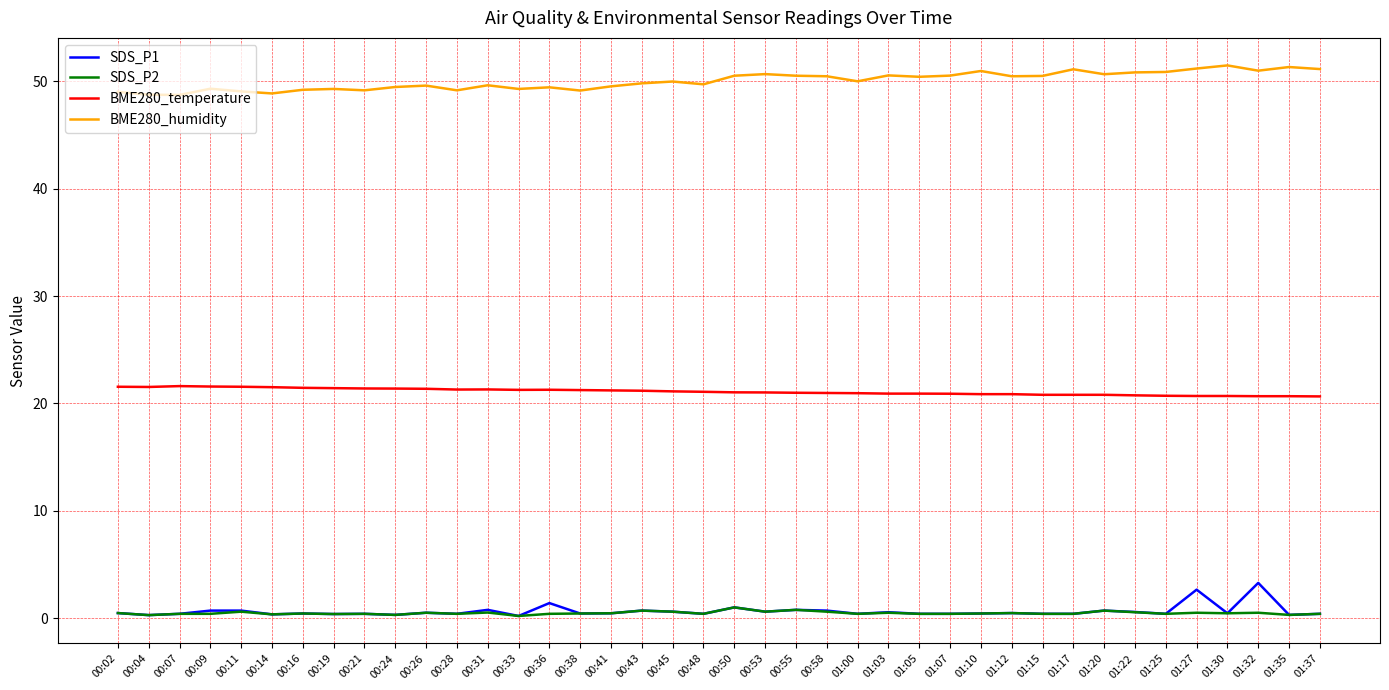

True or false: BME280_humidity and SDS_P2 cross at least once.

False